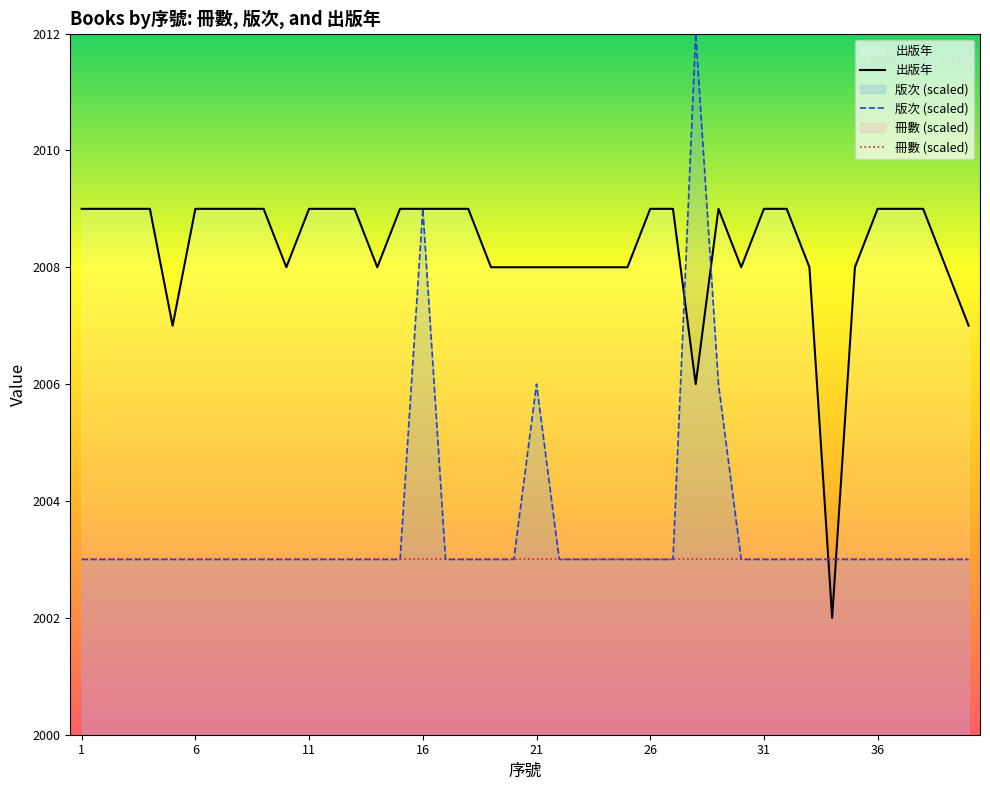

What is the sum of the 版次 values at 15 and 27?

4006